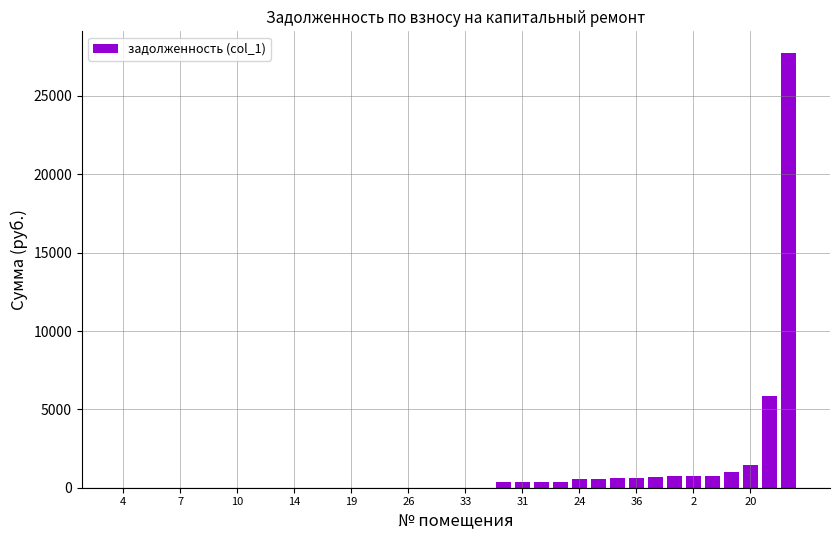

What is the maximum value shown in the chart?

27739.7